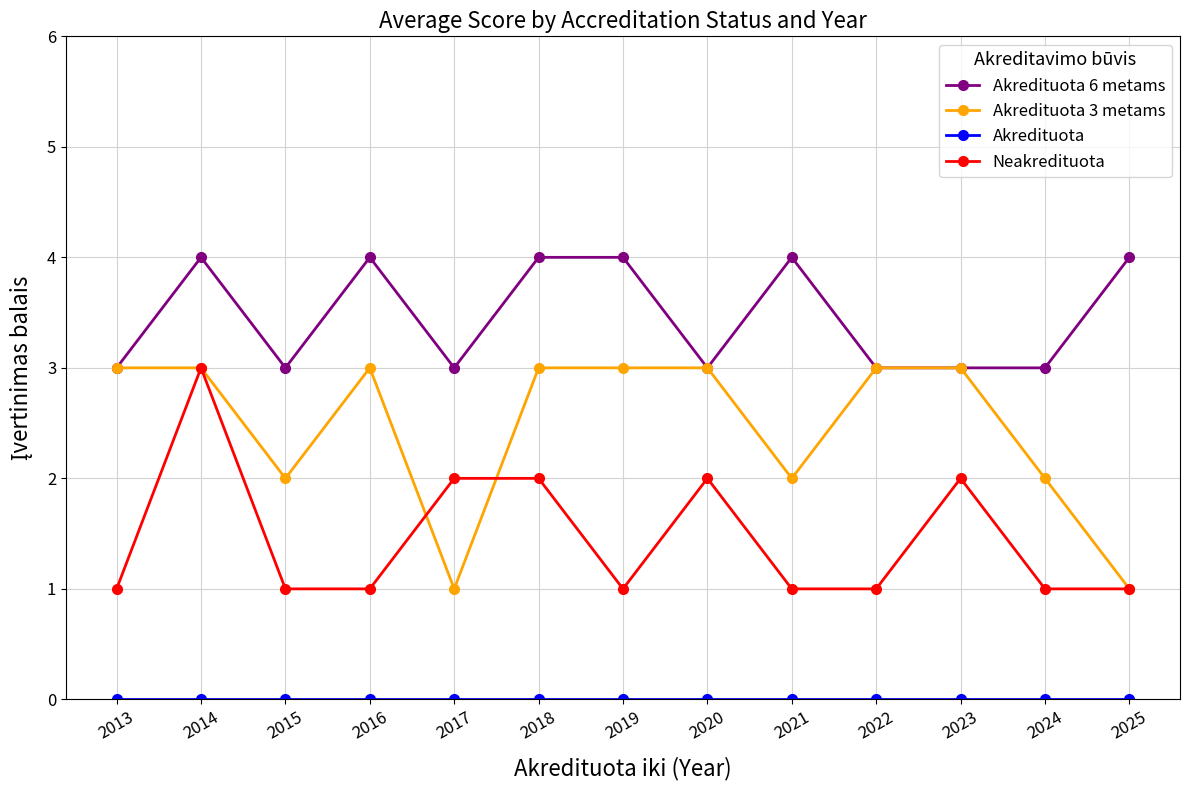

What is the difference between the highest and lowest values at 2025?

4